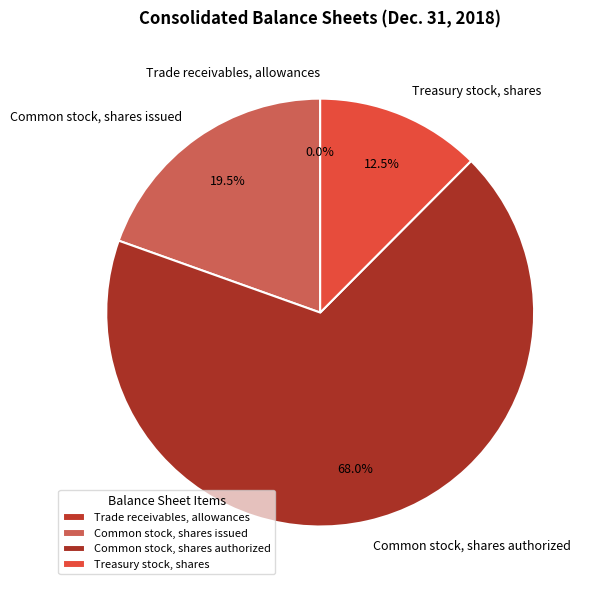

Which category has the biggest portion of the pie?

Common stock, shares authorized